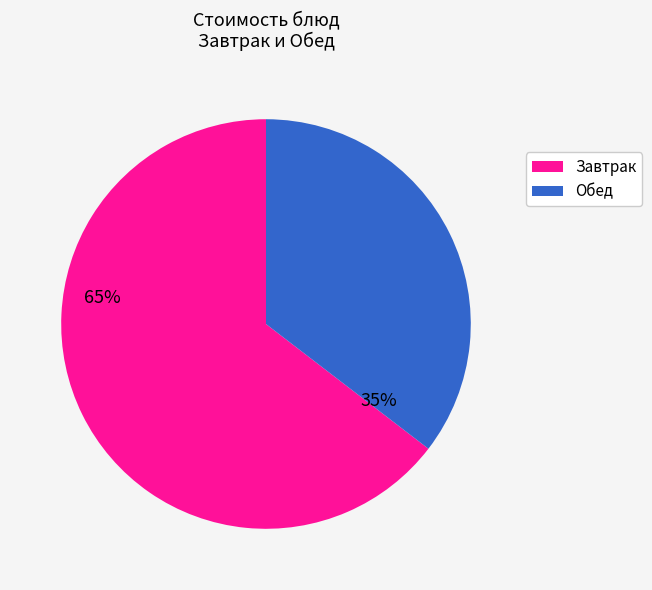

Is there a majority slice in this chart?

Yes